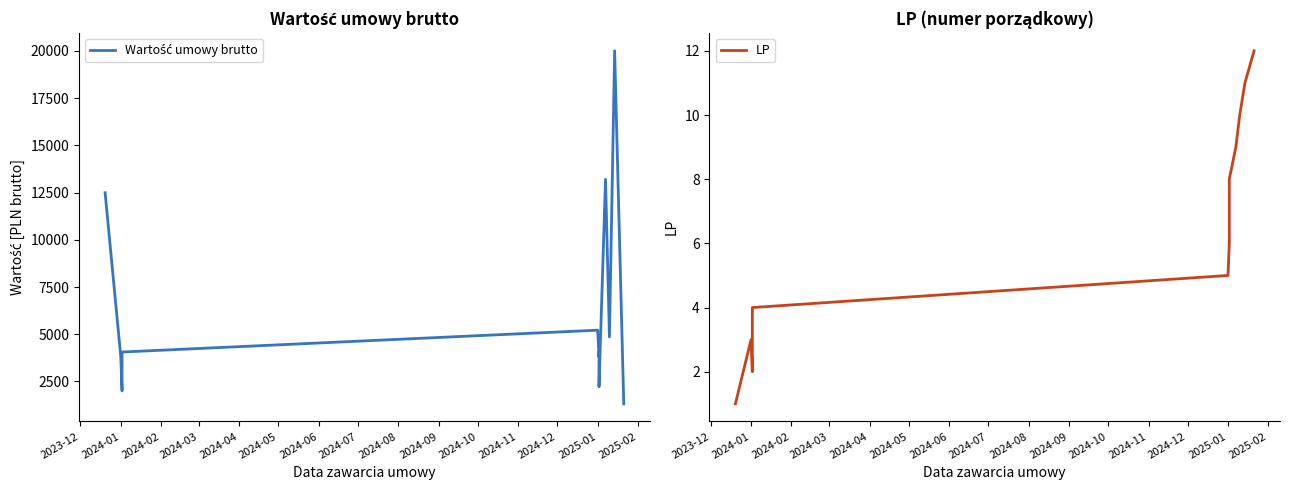

Count the number of data series in this chart.

2